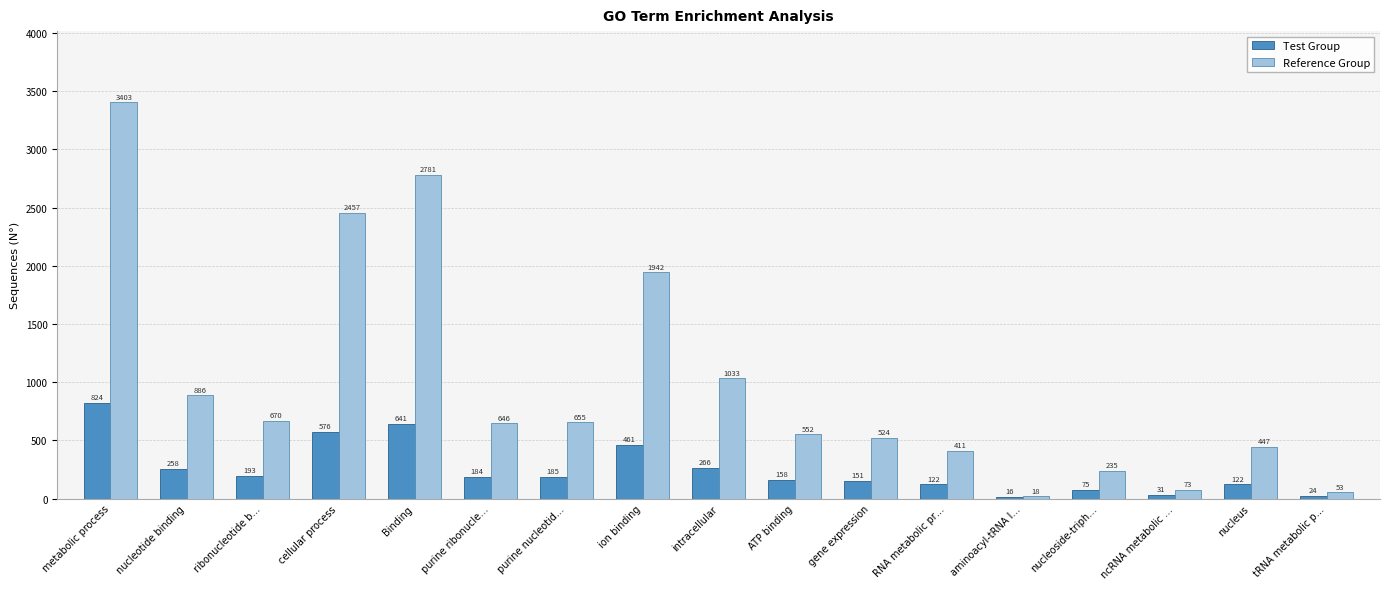

Which series has the largest range (max minus min)?

Reference Group